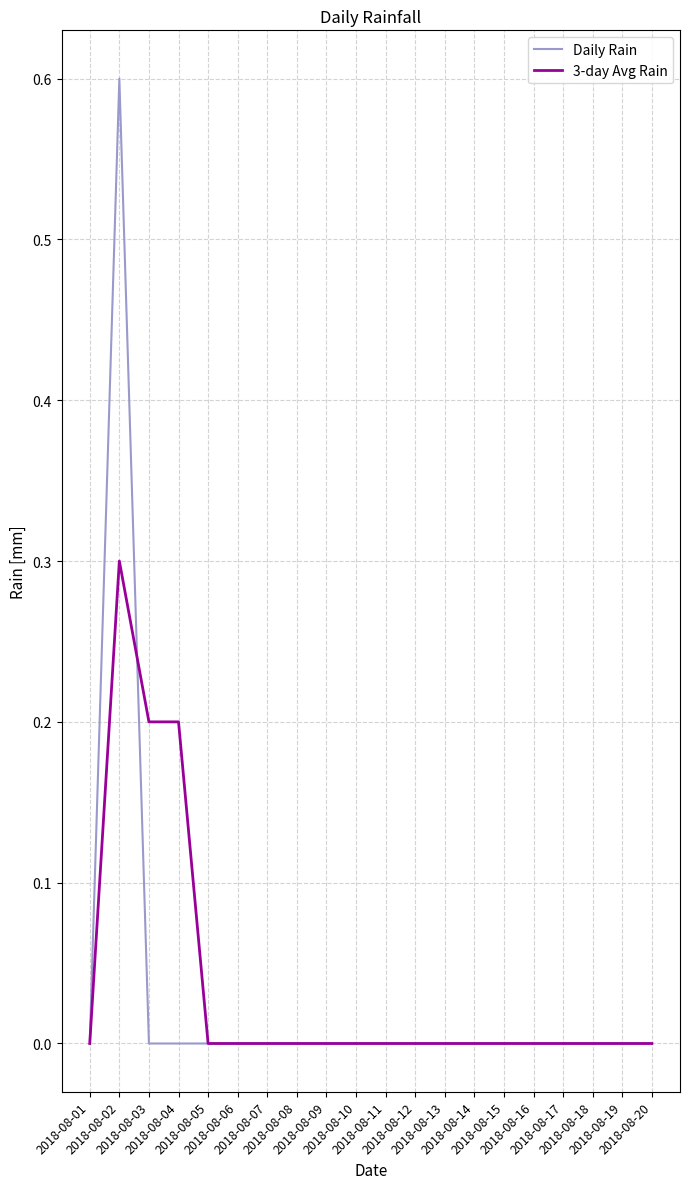

Rank the series by their maximum value, from lowest to highest.

3-day Avg Rain, Daily Rain